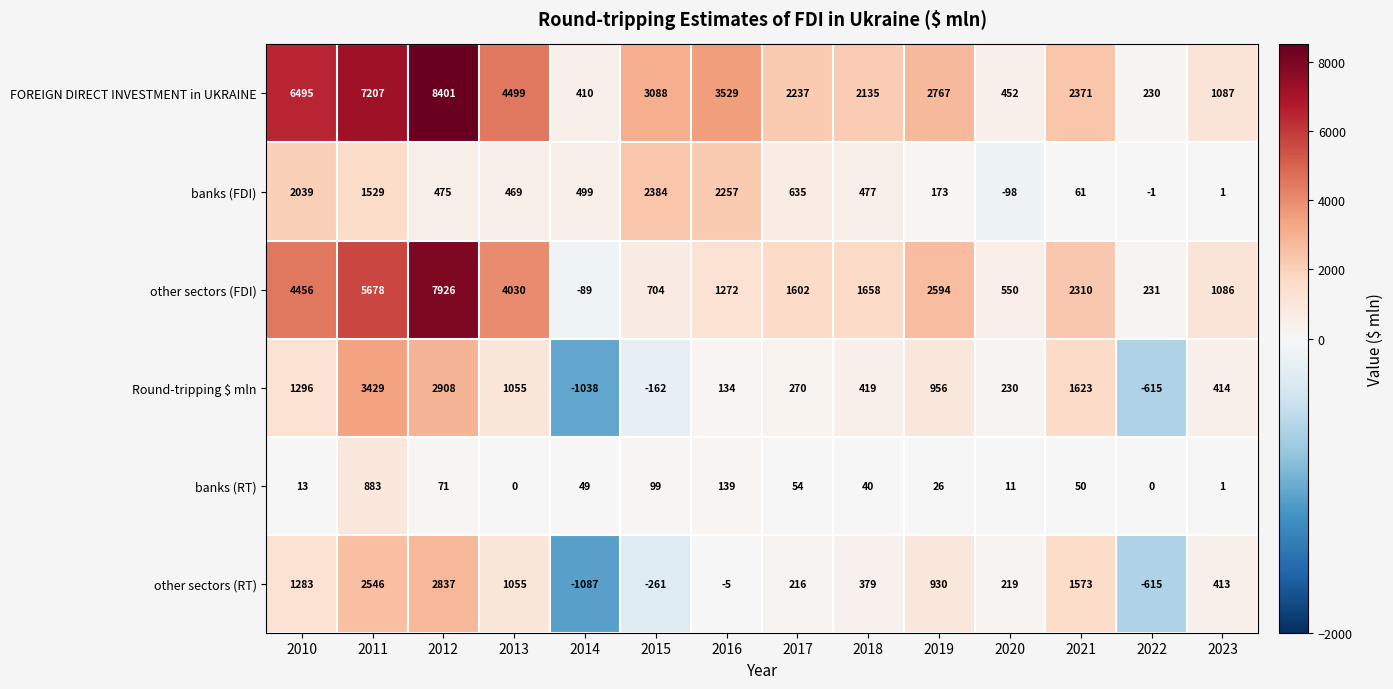

At how many categories does at least one series exceed 218?

14